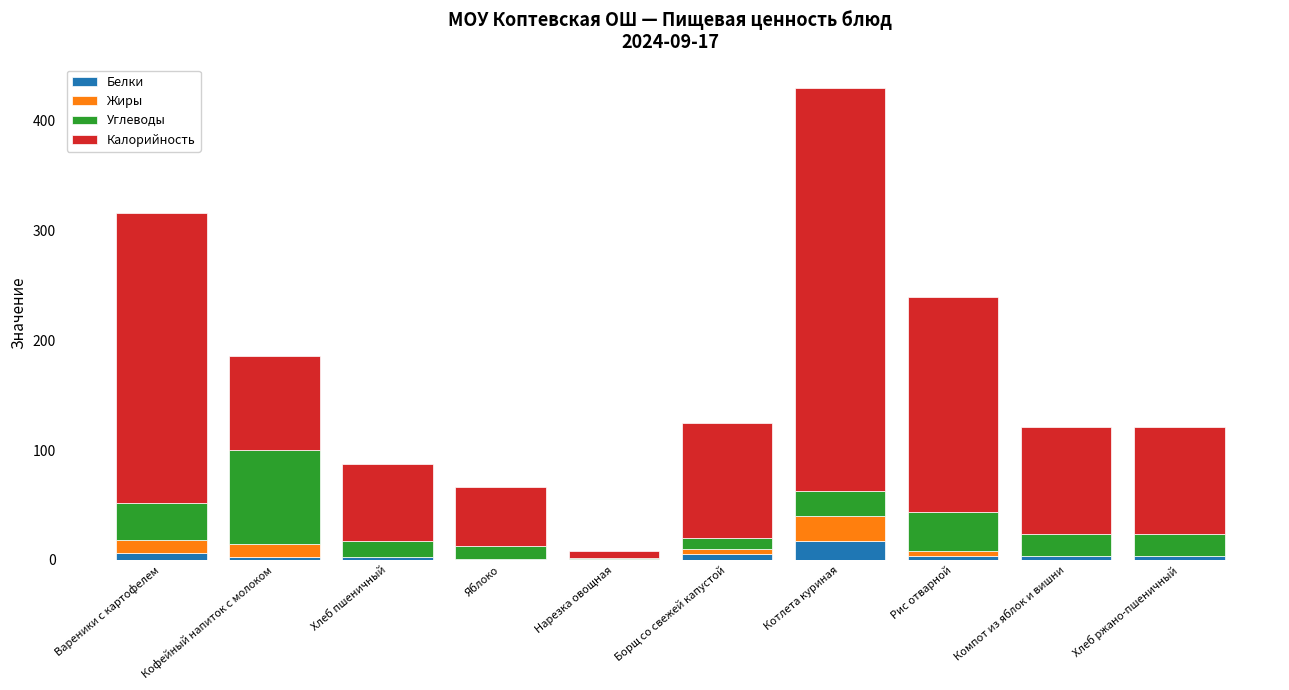

Which category has the highest value in the Белки series?

Котлета куриная